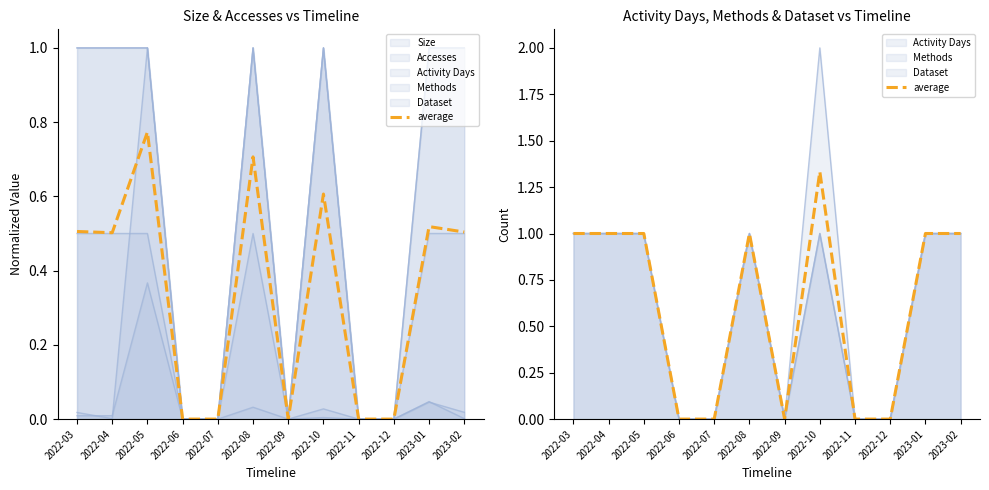

Reading right to left, list all the values displayed in this chart.

2023-02=1.0	2023-01=1.0	2022-12=0.0	2022-11=0.0	2022-10=1.3	2022-09=0.0	2022-08=1.0	2022-07=0.0	2022-06=0.0	2022-05=1.0	2022-04=1.0	2022-03=1.0